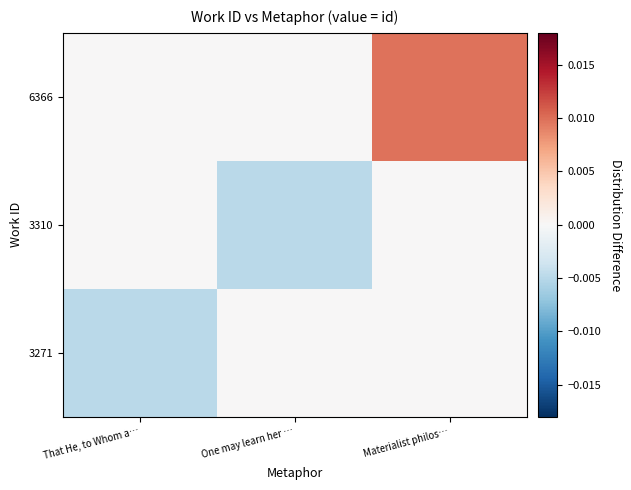

Rank the series by their maximum value, from highest to lowest.

6366, 3271, 3310